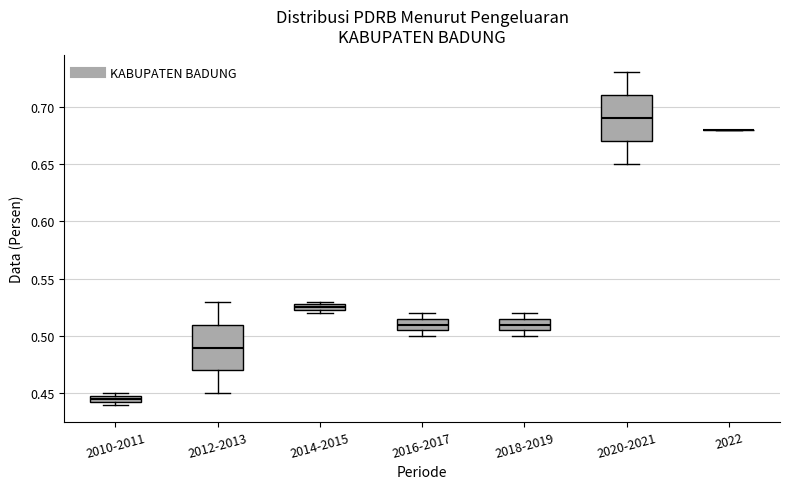

Where is the lower edge of the box for 2010-2011 on the y-axis? The values are not printed on the chart, so give them approximately, as read against the axis.

0.445